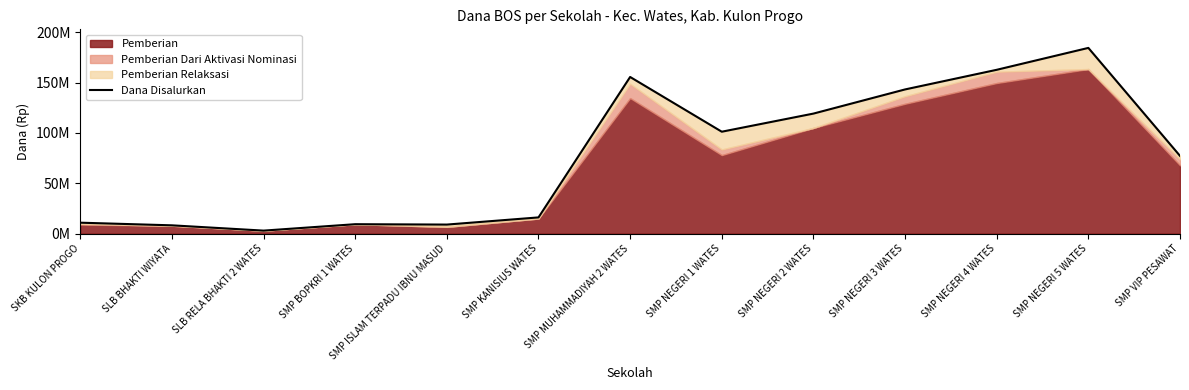

Where is the first local maximum?

SMP BOPKRI 1 WATES